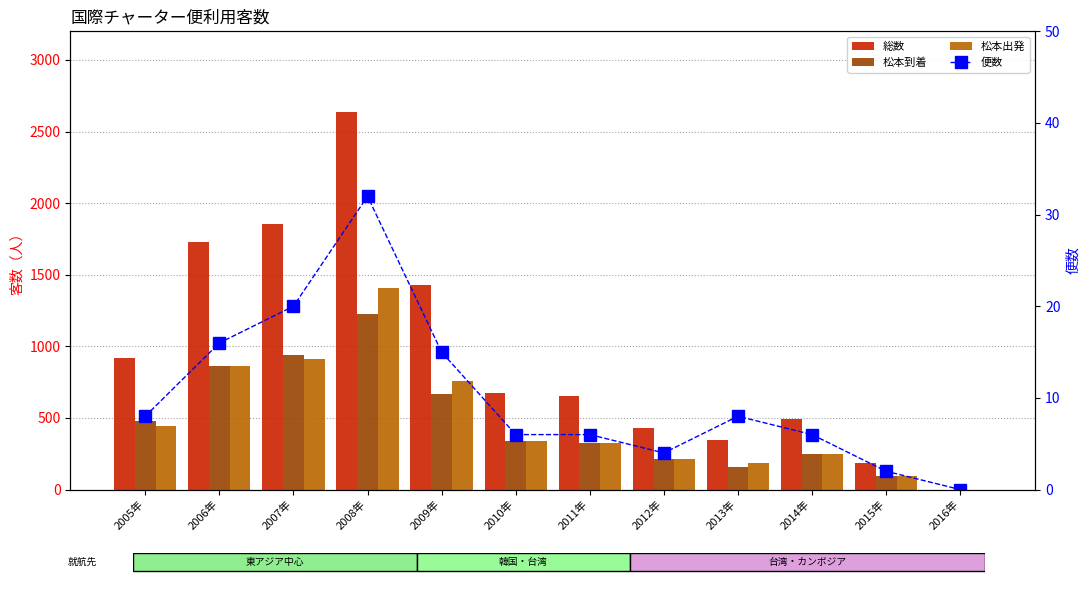

Are the bars grouped side by side (vs. stacked)?

Yes